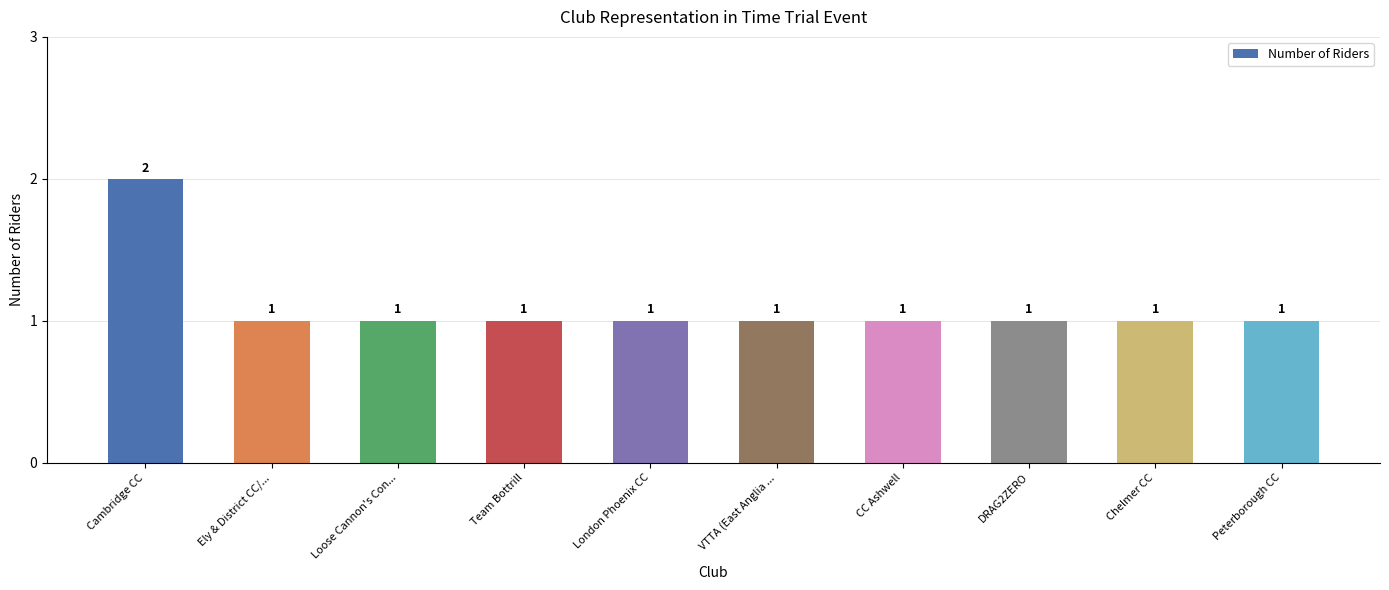

Is it true that the value at Cambridge CC is 1?

False